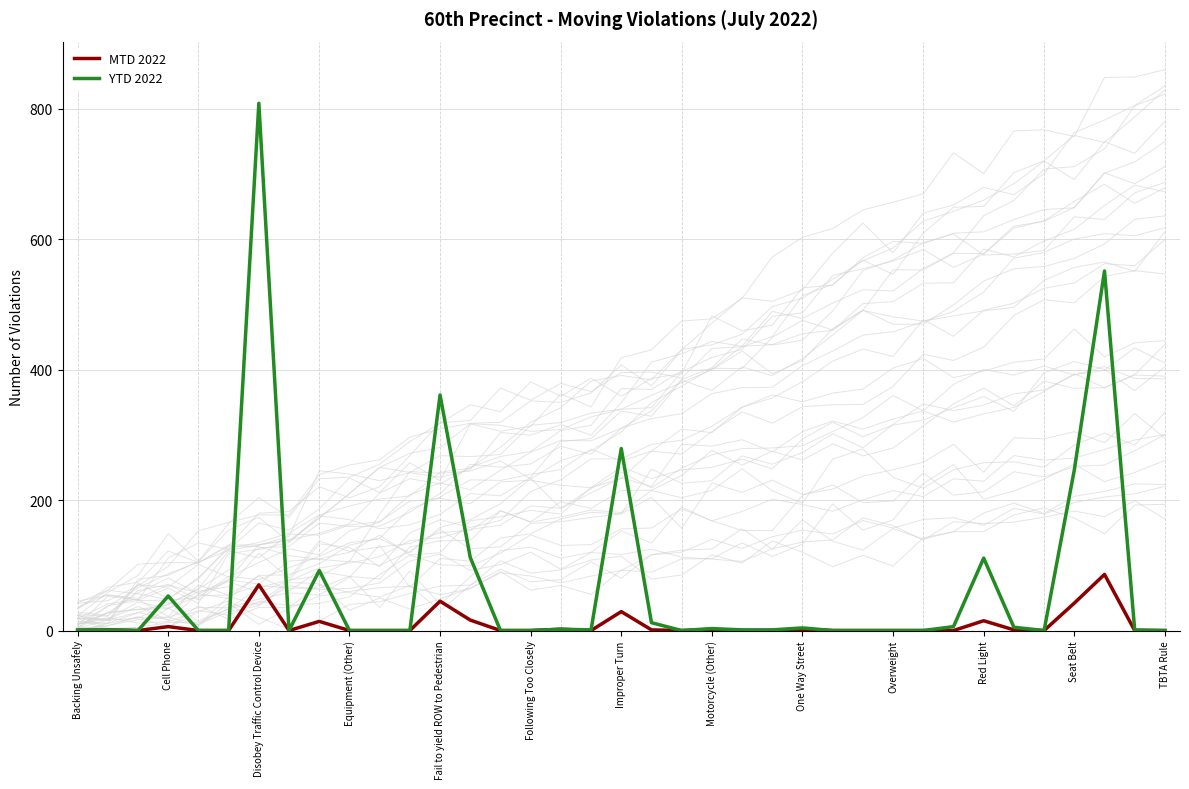

Reading left to right, extract all data points from this chart.

MTD 2022: 0	1	0	6	0	0	70	0	14	0	0	0	45	16	0	0	2	0	29	1	0	1	0	0	2	0	0	0	0	0	15	1	0	42	86	0	0
YTD 2022: 1	1	0	53	0	0	808	0	92	0	0	0	361	112	0	0	2	1	279	12	0	3	1	1	4	0	0	0	0	6	111	5	0	246	551	1	0